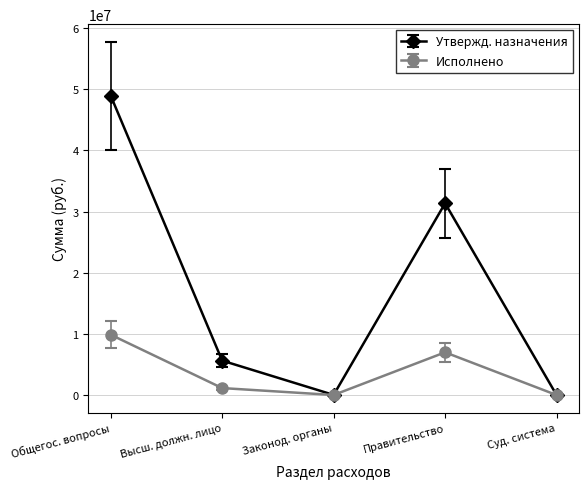

What is the greatest value displayed?

48952986.4